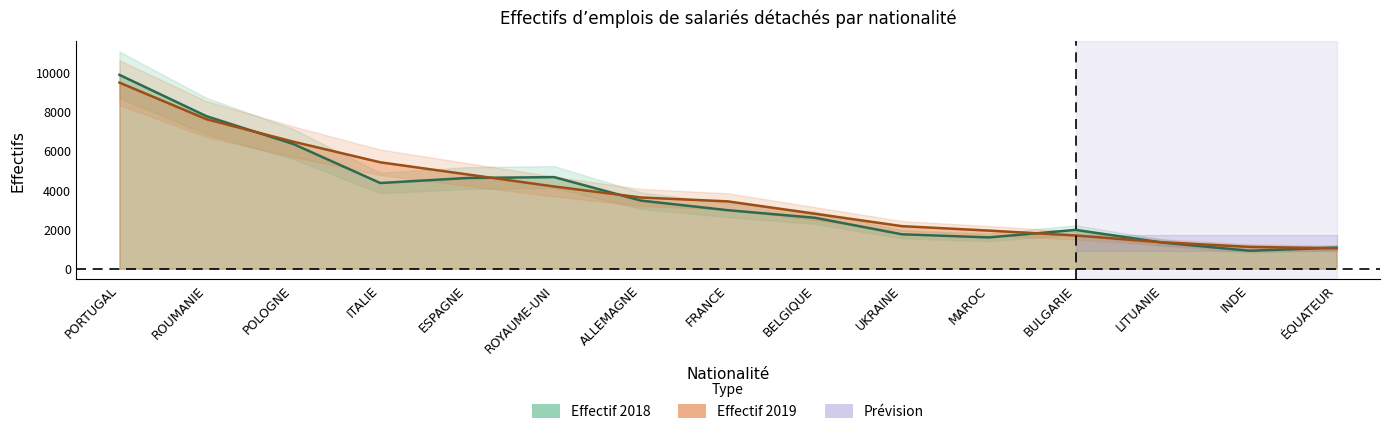

What is the difference between the Effectif 2019 values at PORTUGAL and UKRAINE?

7313